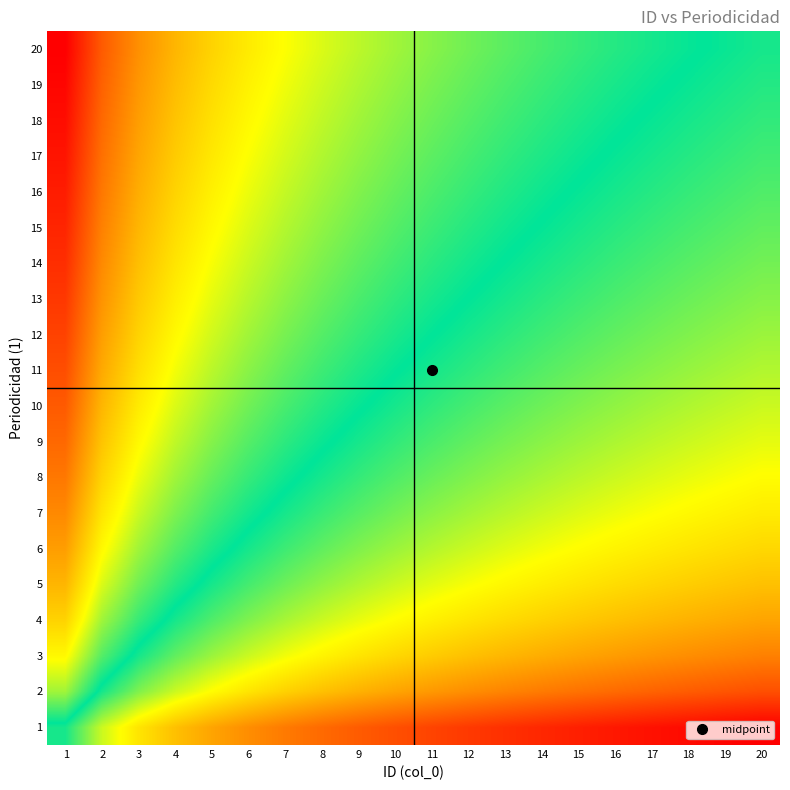

Count the number of data series in this chart.

20